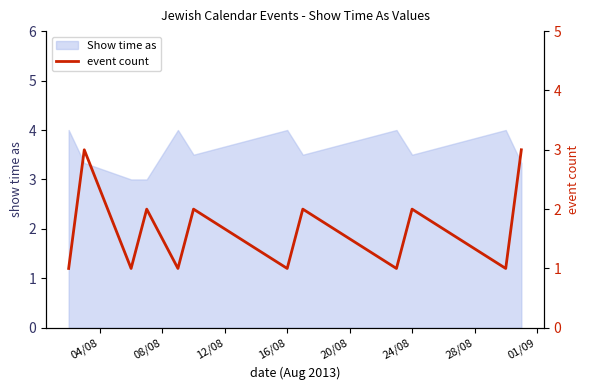

True or false: the data has more than 1 interior local peaks.

True